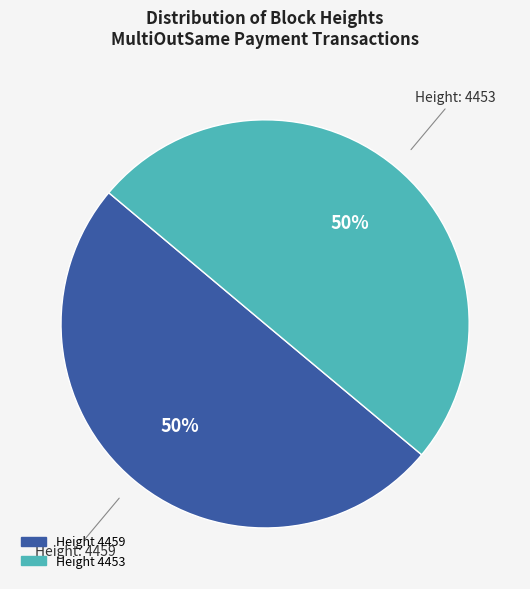

To the nearest percent, what is the average slice percentage?

50%